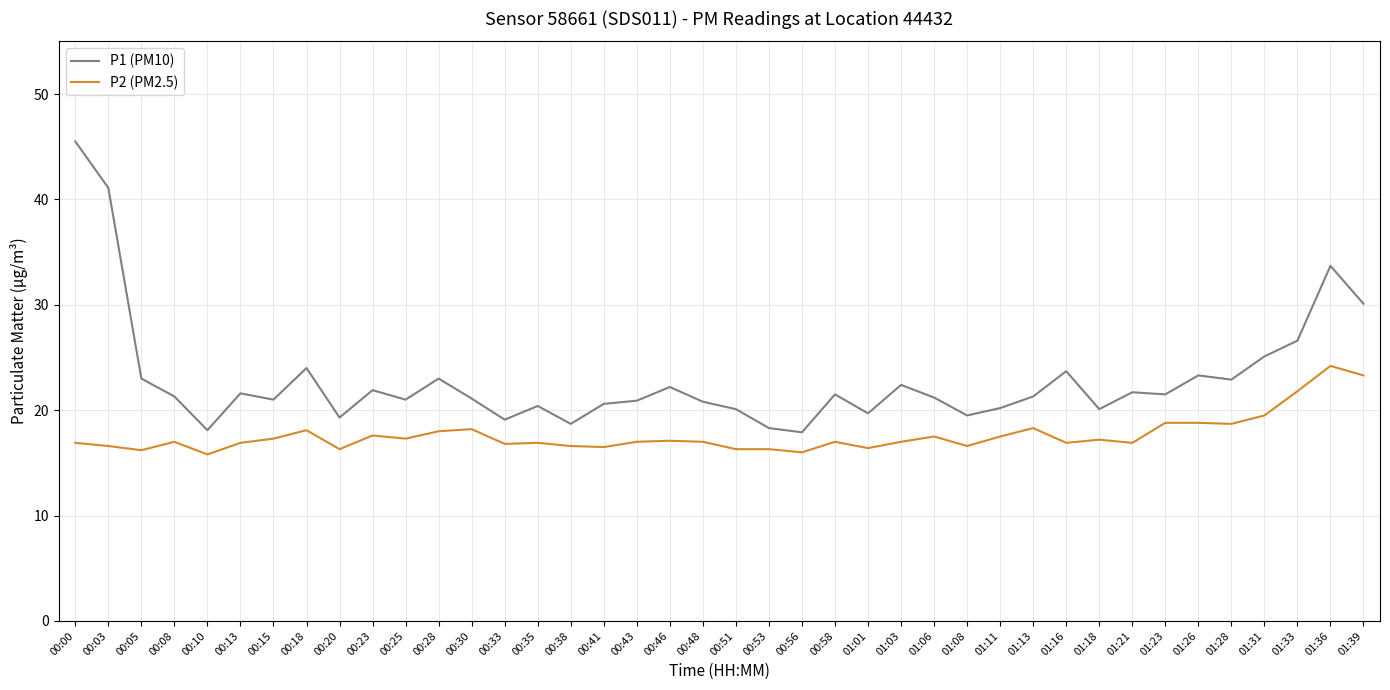

Rank the series at 00:51 from lowest to highest value.

P2 (PM2.5), P1 (PM10)